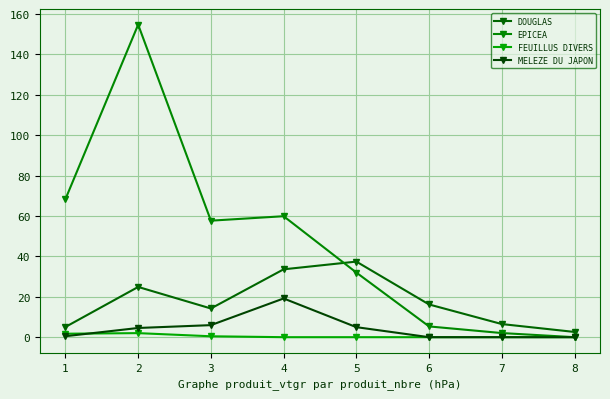

Rank the series by their maximum value, from highest to lowest.

EPICEA, DOUGLAS, MELEZE DU JAPON, FEUILLUS DIVERS